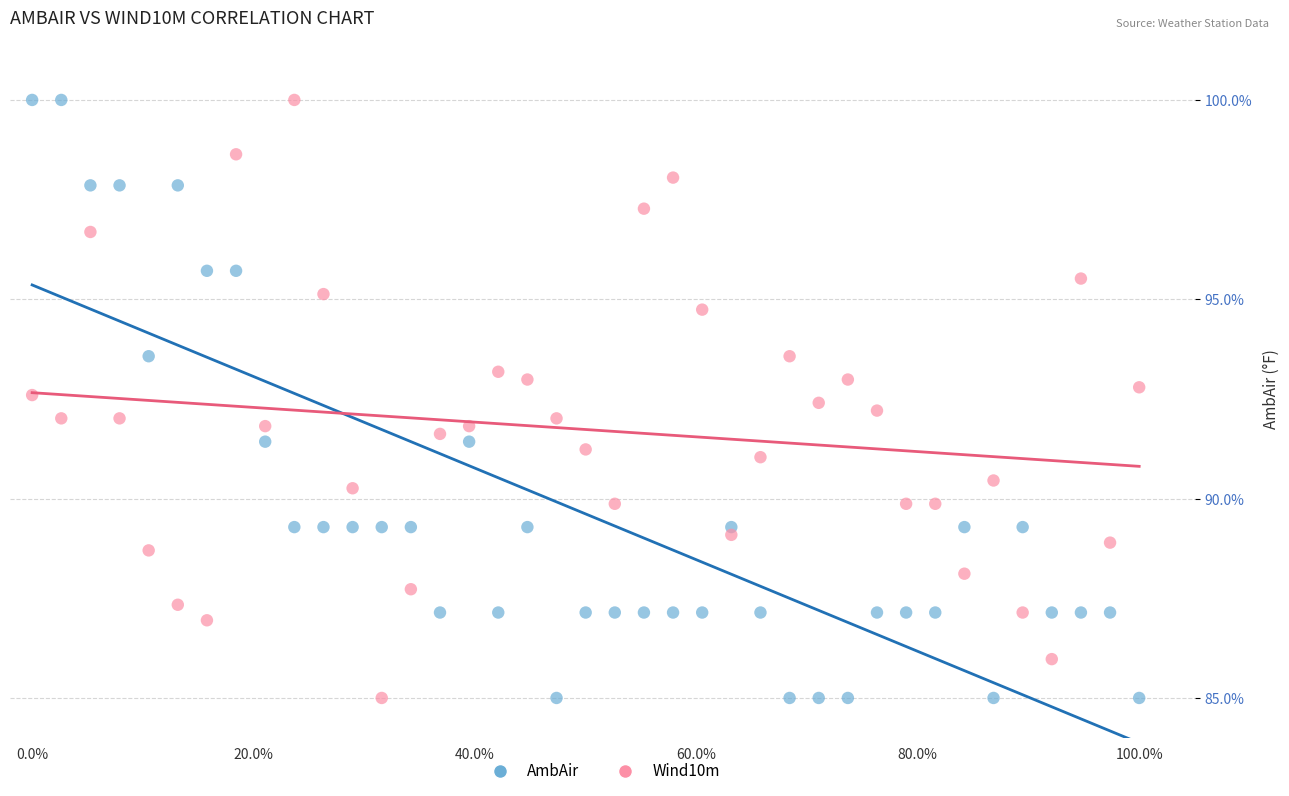

What is the X range (max minus min) for the scatter plot?

100.0